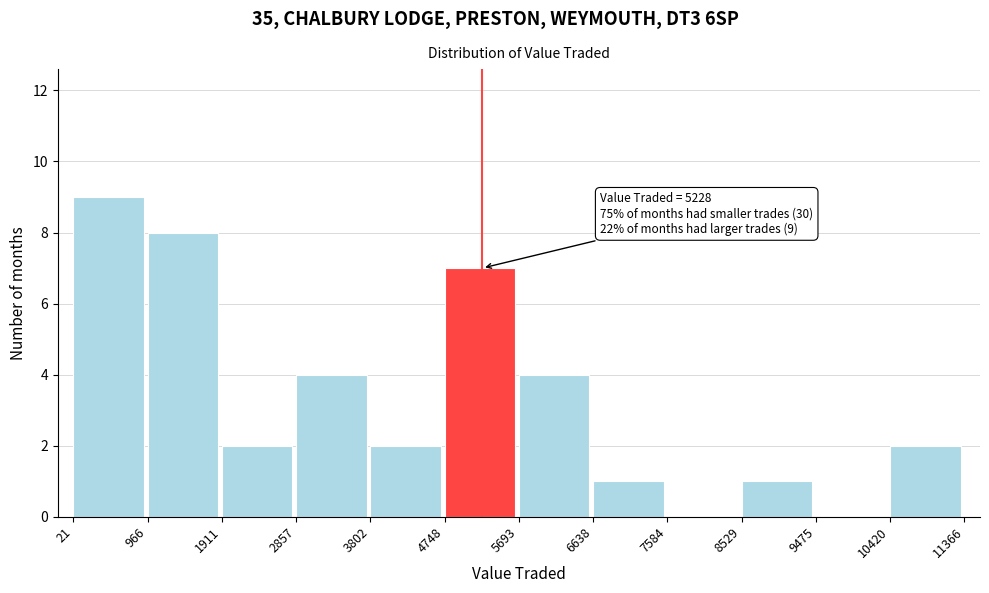

Over which range of the x-axis is the bar tallest?

21 to 966